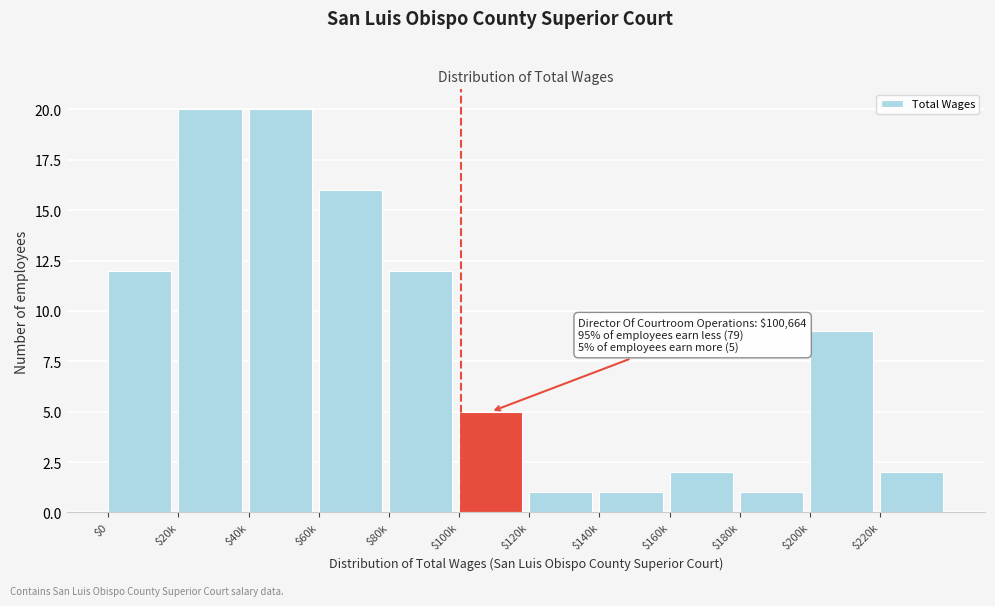

Reading left to right, extract all data points from this chart.

12	20	20	16	12	5	1	1	2	1	9	2